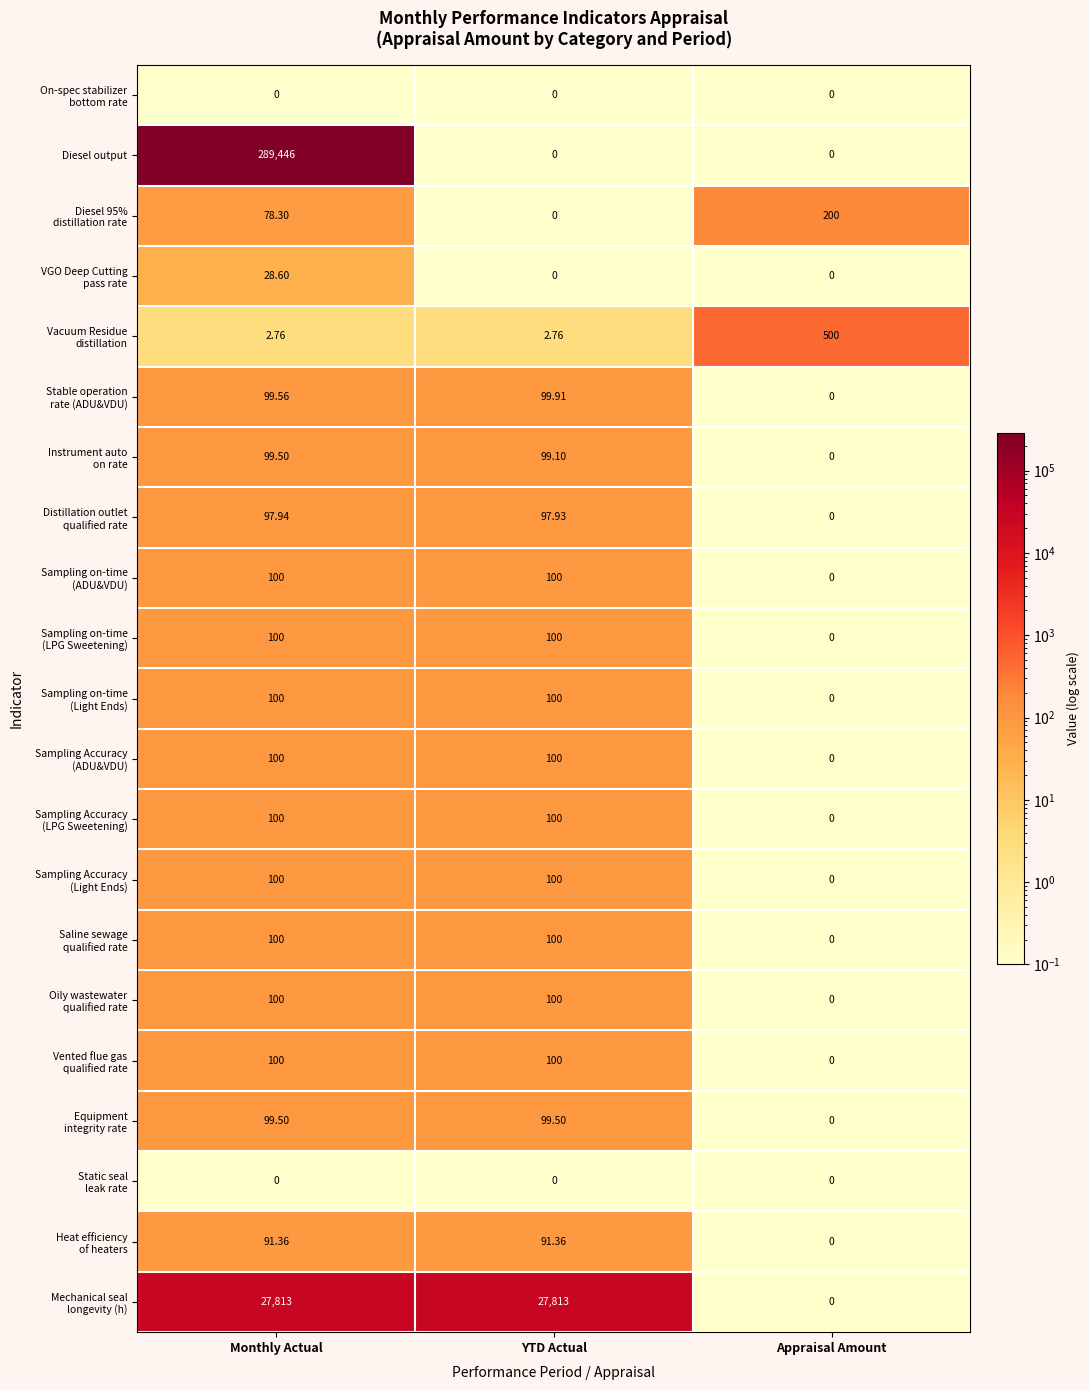

Between Monthly Actual and YTD Actual, which series saw the biggest shift?

Diesel output